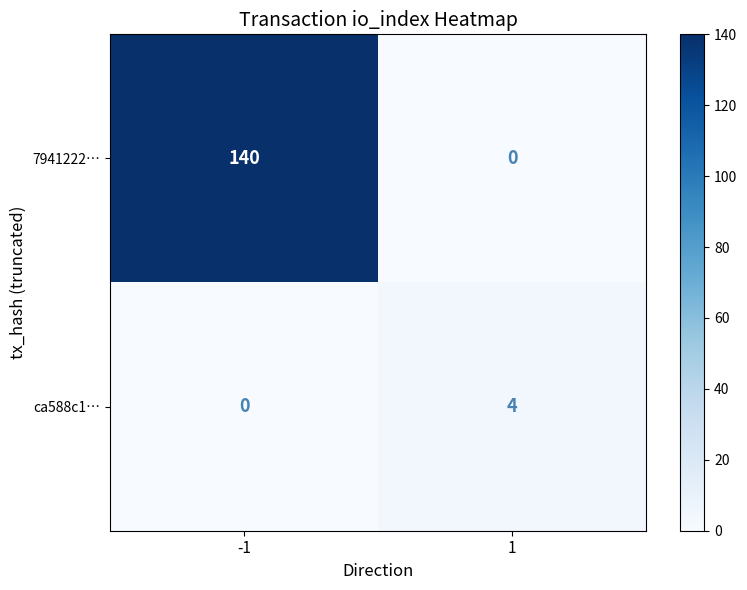

Is it true that ca588c1… equals 0 at -1?

True